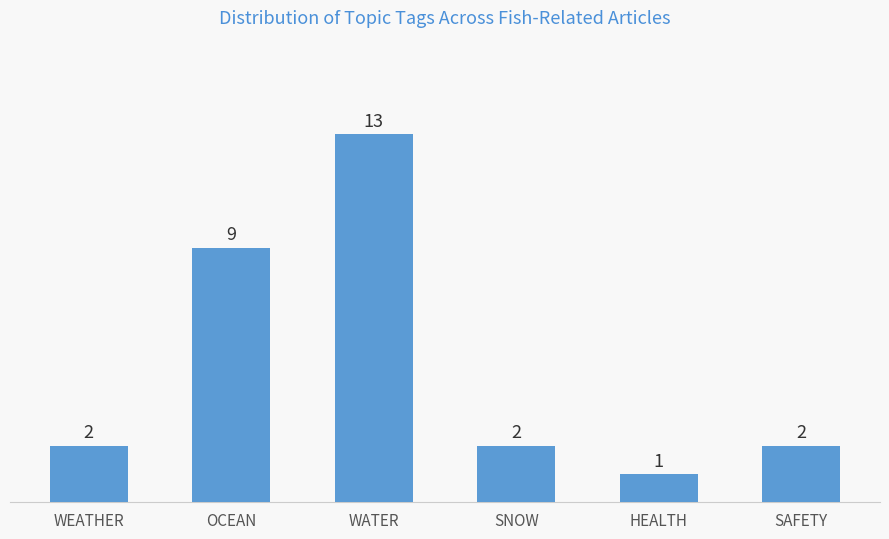

At which category does the chart reach its peak across all series?

WATER